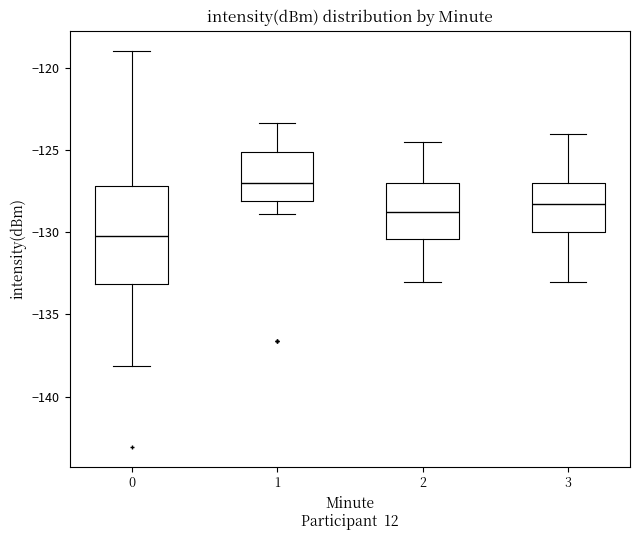

Comparing the boxes themselves (not the whiskers), which one is the tallest?

0